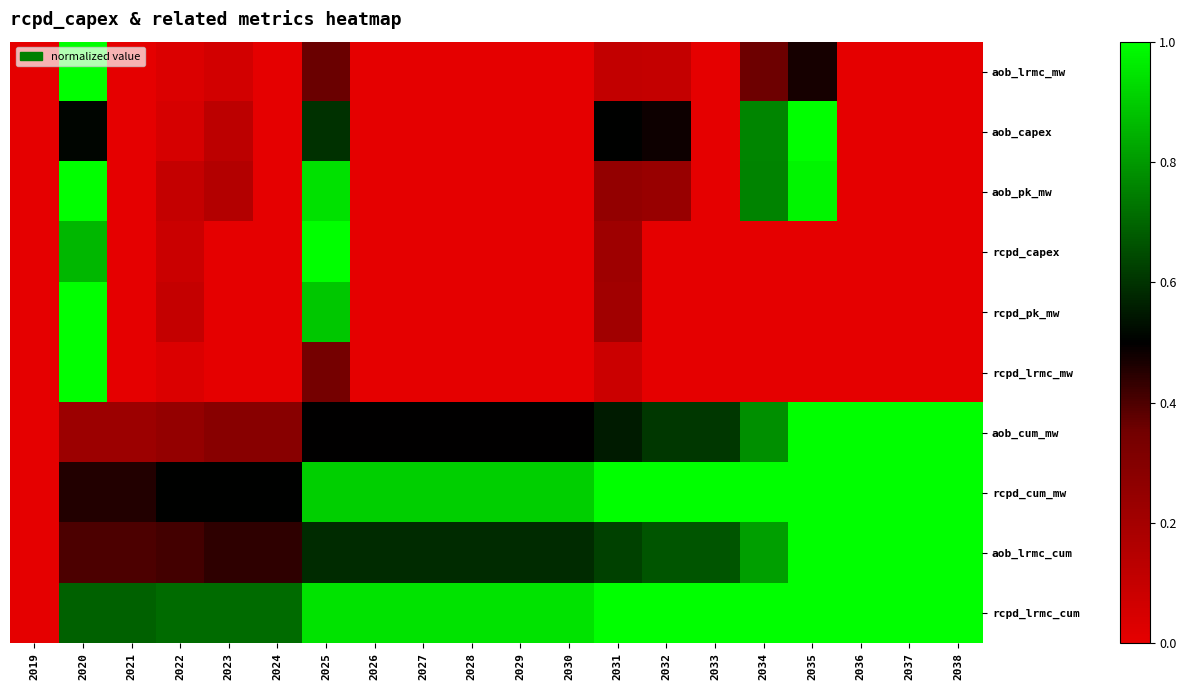

What is the difference between the highest and lowest values at 2036?

1.0